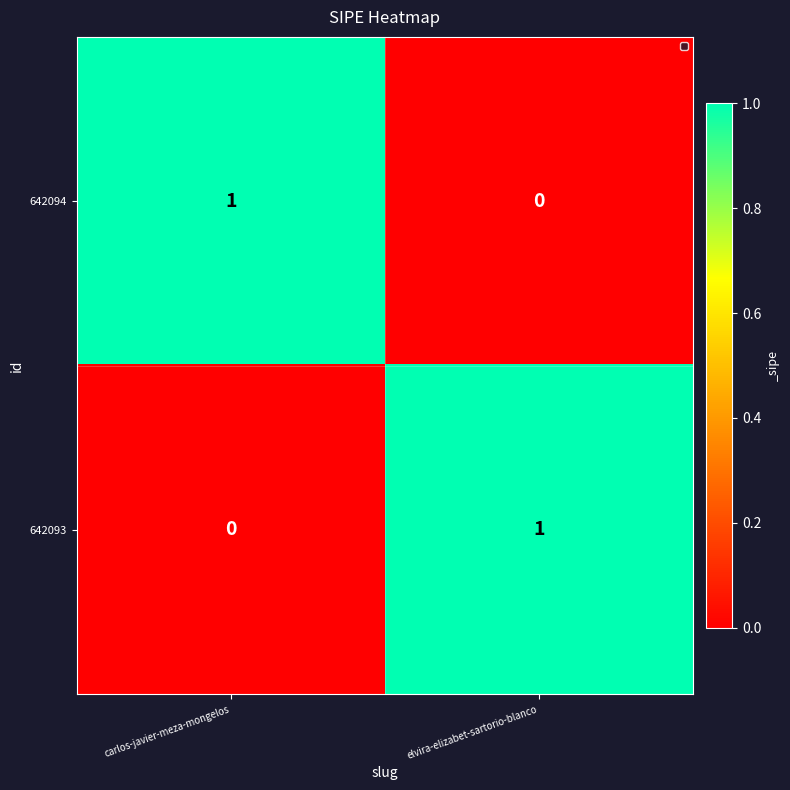

Where is 642094 nearest to the value 0?

elvira-elizabet-sartorio-blanco